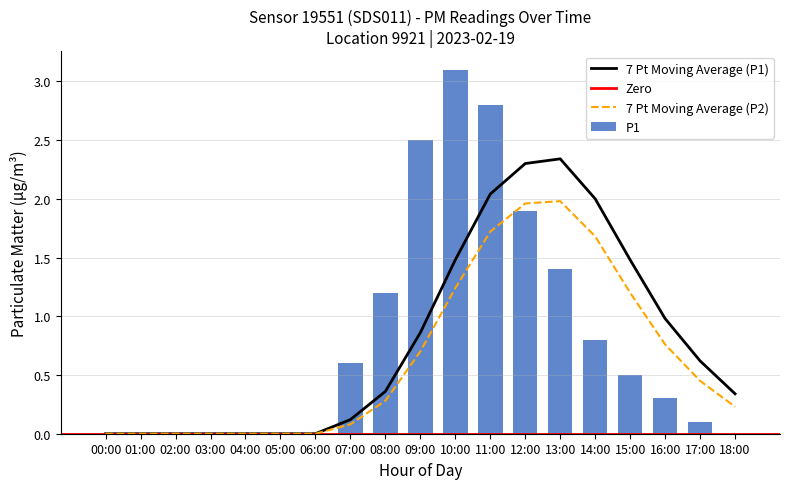

Reading left to right, what are all the values shown in this chart?

00:00=0.0	01:00=0.0	02:00=0.0	03:00=0.0	04:00=0.0	05:00=0.0	06:00=0.0	07:00=0.6	08:00=1.2	09:00=2.5	10:00=3.1	11:00=2.8	12:00=1.9	13:00=1.4	14:00=0.8	15:00=0.5	16:00=0.3	17:00=0.1	18:00=0.0